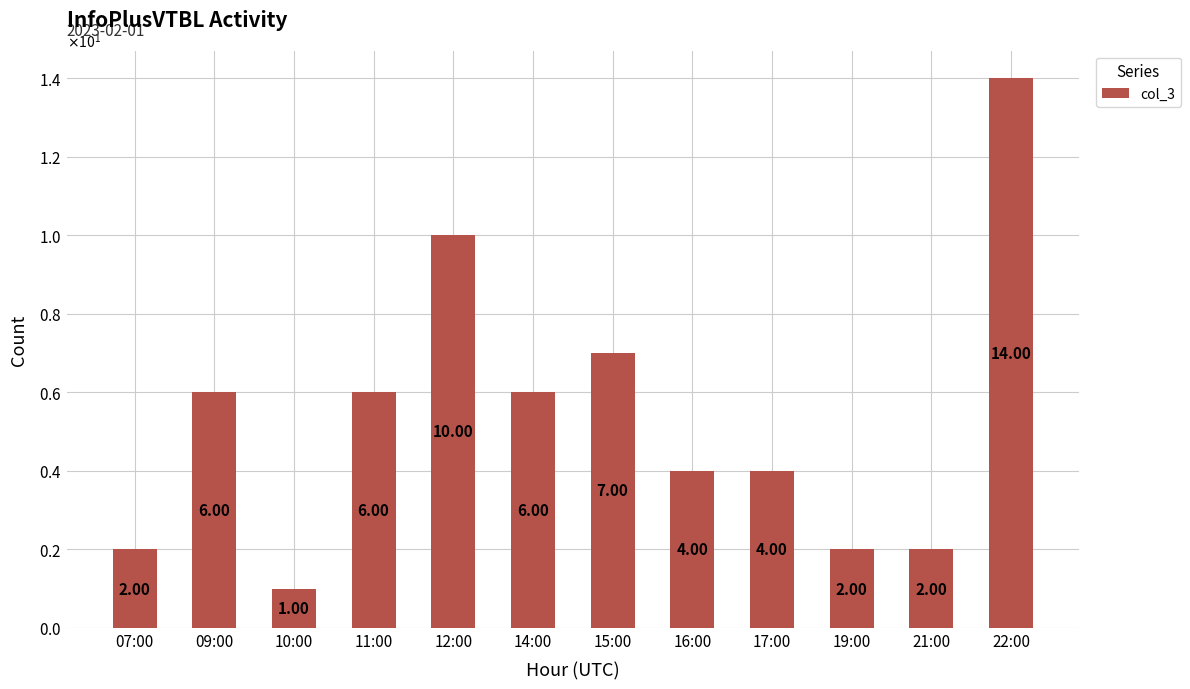

List the labels in order of value, largest first.

22:00, 12:00, 15:00, 09:00, 11:00, 14:00, 16:00, 17:00, 07:00, 19:00, 21:00, 10:00